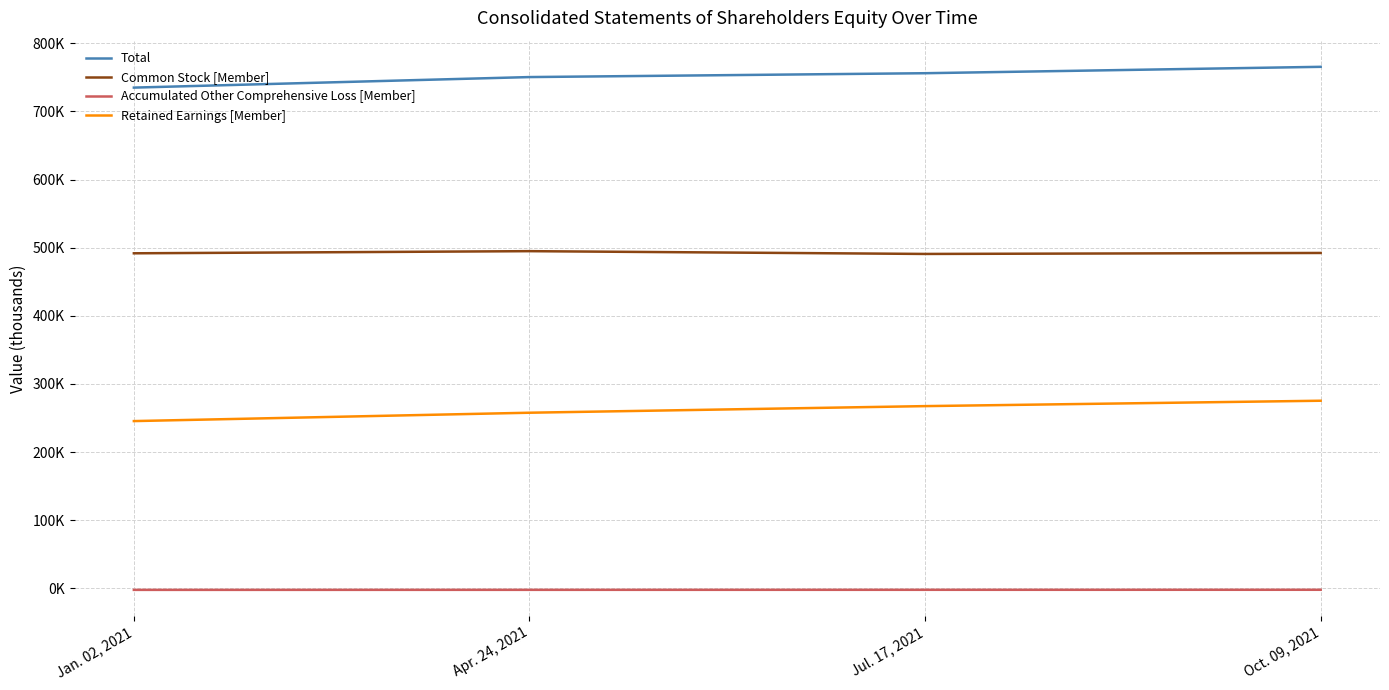

Reading left to right, what are all the values shown in this chart?

Total: 735049	750520	756176	765566
Common Stock [Member]: 491819	494955	490870	492306
Accumulated Other Comprehensive Loss [Member]: -2276	-2219	-2175	-2132
Retained Earnings [Member]: 245506	257784	267481	275392